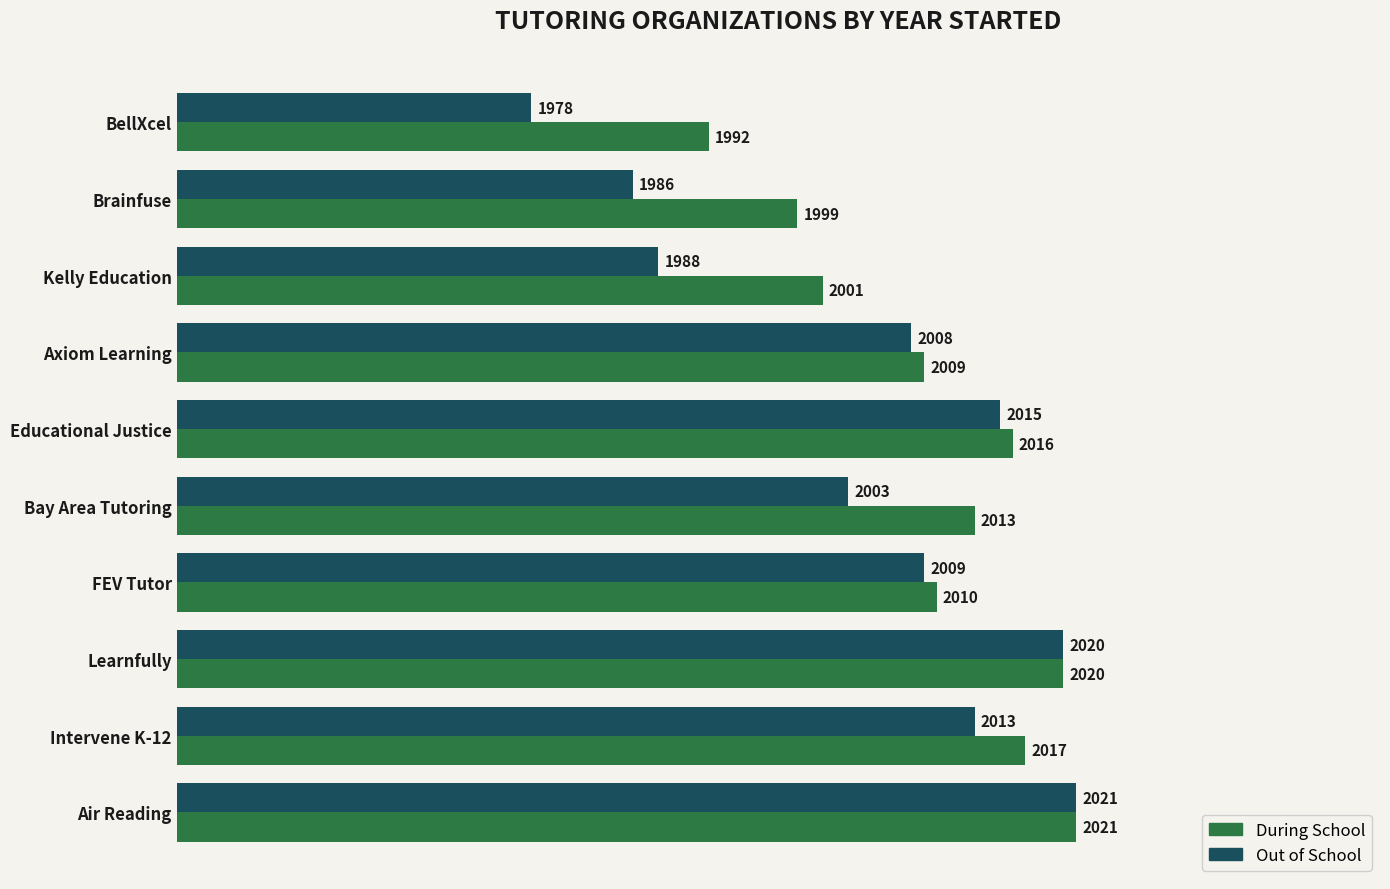

The value of During School at Air Reading is 2021. True or false?

True